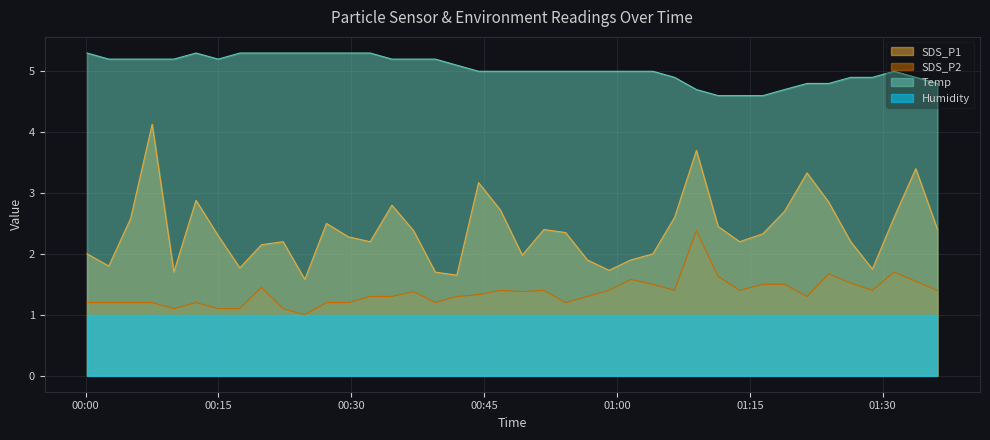

What is the difference between the maximum and minimum values in the SDS_P2 series?

1.4